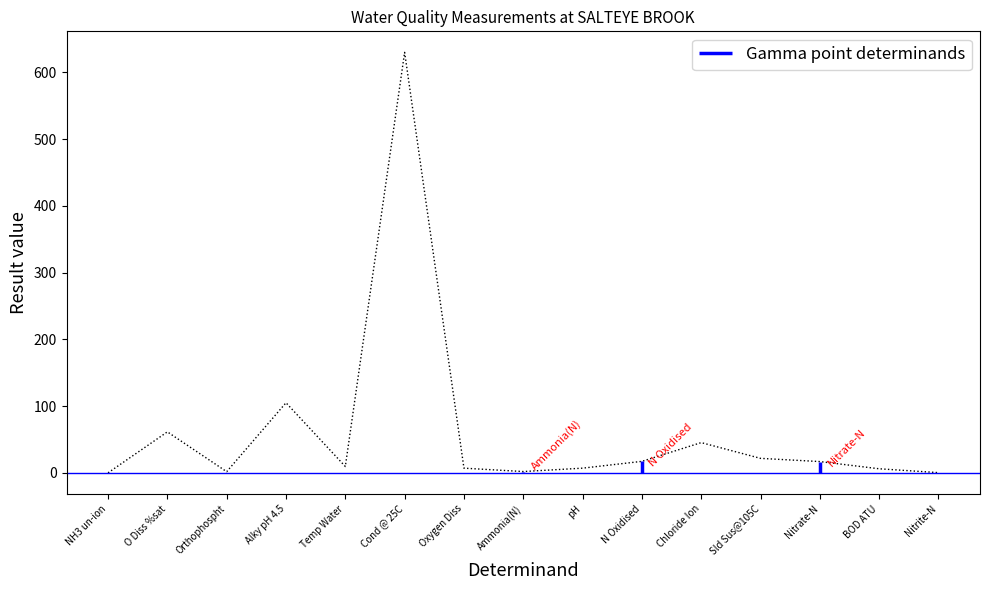

What is the value of the 8th point from the left?

1.9